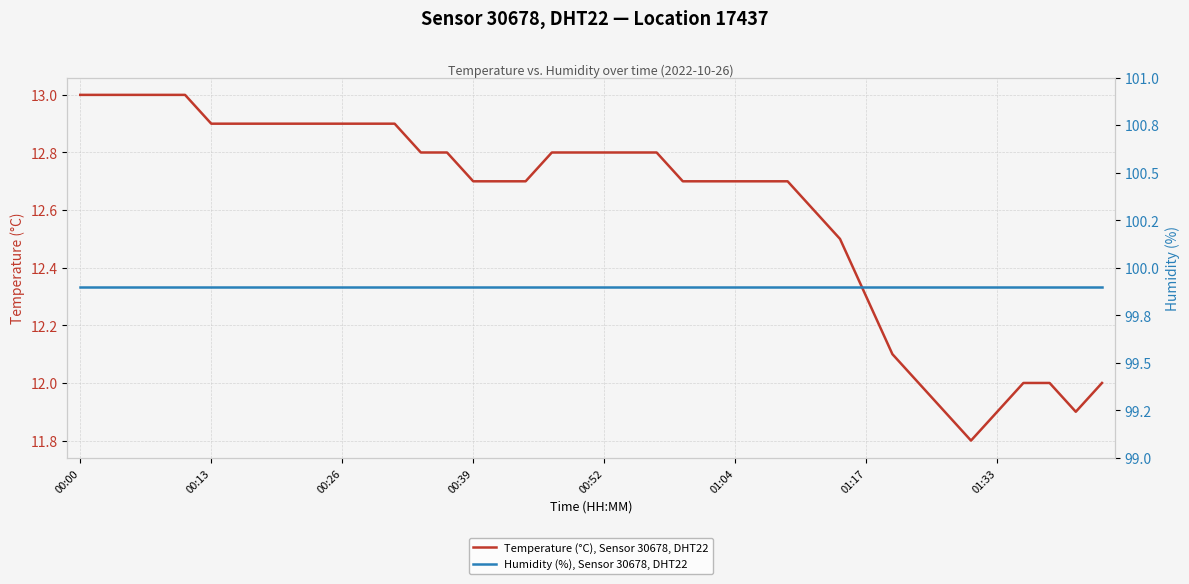

Does the chart have visible grid lines?

Yes